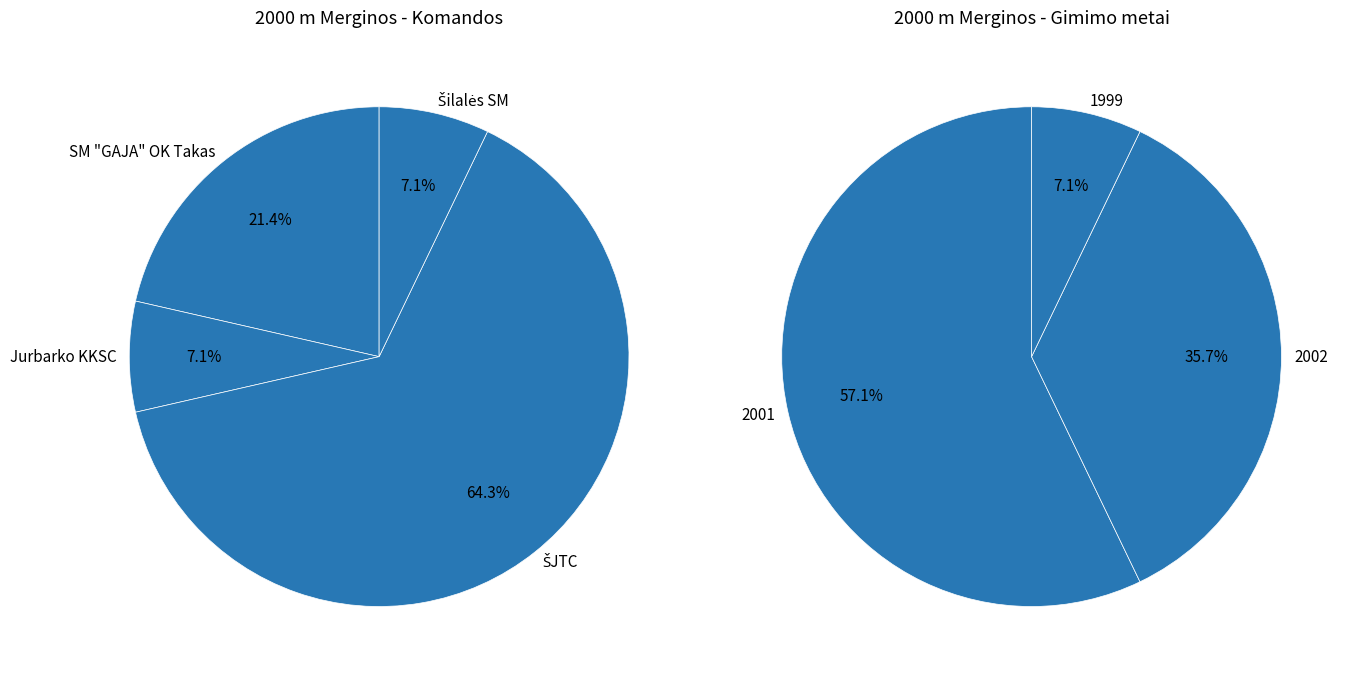

Rank the categories by value from highest to lowest.

ŠJTC, SM "GAJA" OK Takas, Jurbarko KKSC, Šilalės SM